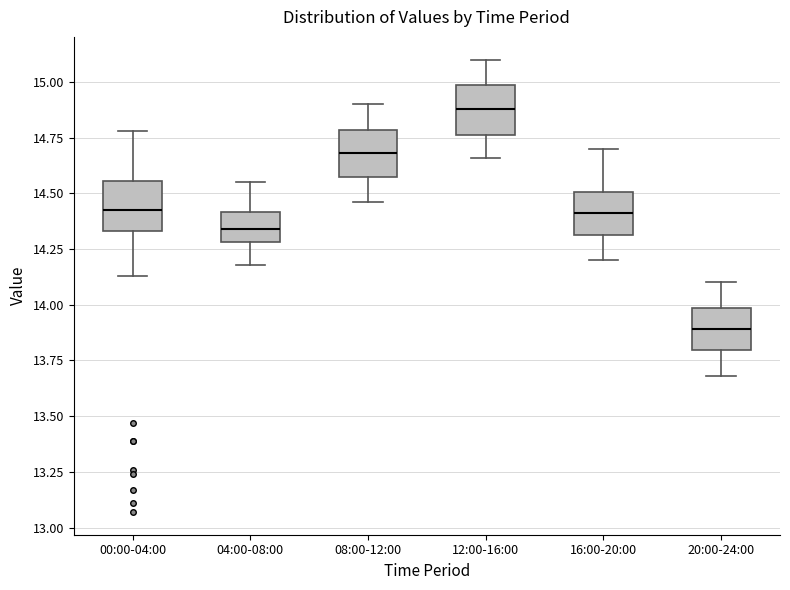

Reading left to right, read every box against the y-axis: the position of its median line, the range the box covers, and the ends of its whiskers. The values are not printed on the chart, so give them approximately, as read against the axis.

00:00-04:00: median 14.45, box 14.35 to 14.55, whiskers 14.15 to 14.80
04:00-08:00: median 14.35, box 14.30 to 14.40, whiskers 14.20 to 14.55
08:00-12:00: median 14.70, box 14.60 to 14.80, whiskers 14.45 to 14.90
12:00-16:00: median 14.90, box 14.75 to 15.00, whiskers 14.65 to 15.10
16:00-20:00: median 14.40, box 14.30 to 14.50, whiskers 14.20 to 14.70
20:00-24:00: median 13.90, box 13.80 to 14.00, whiskers 13.70 to 14.10